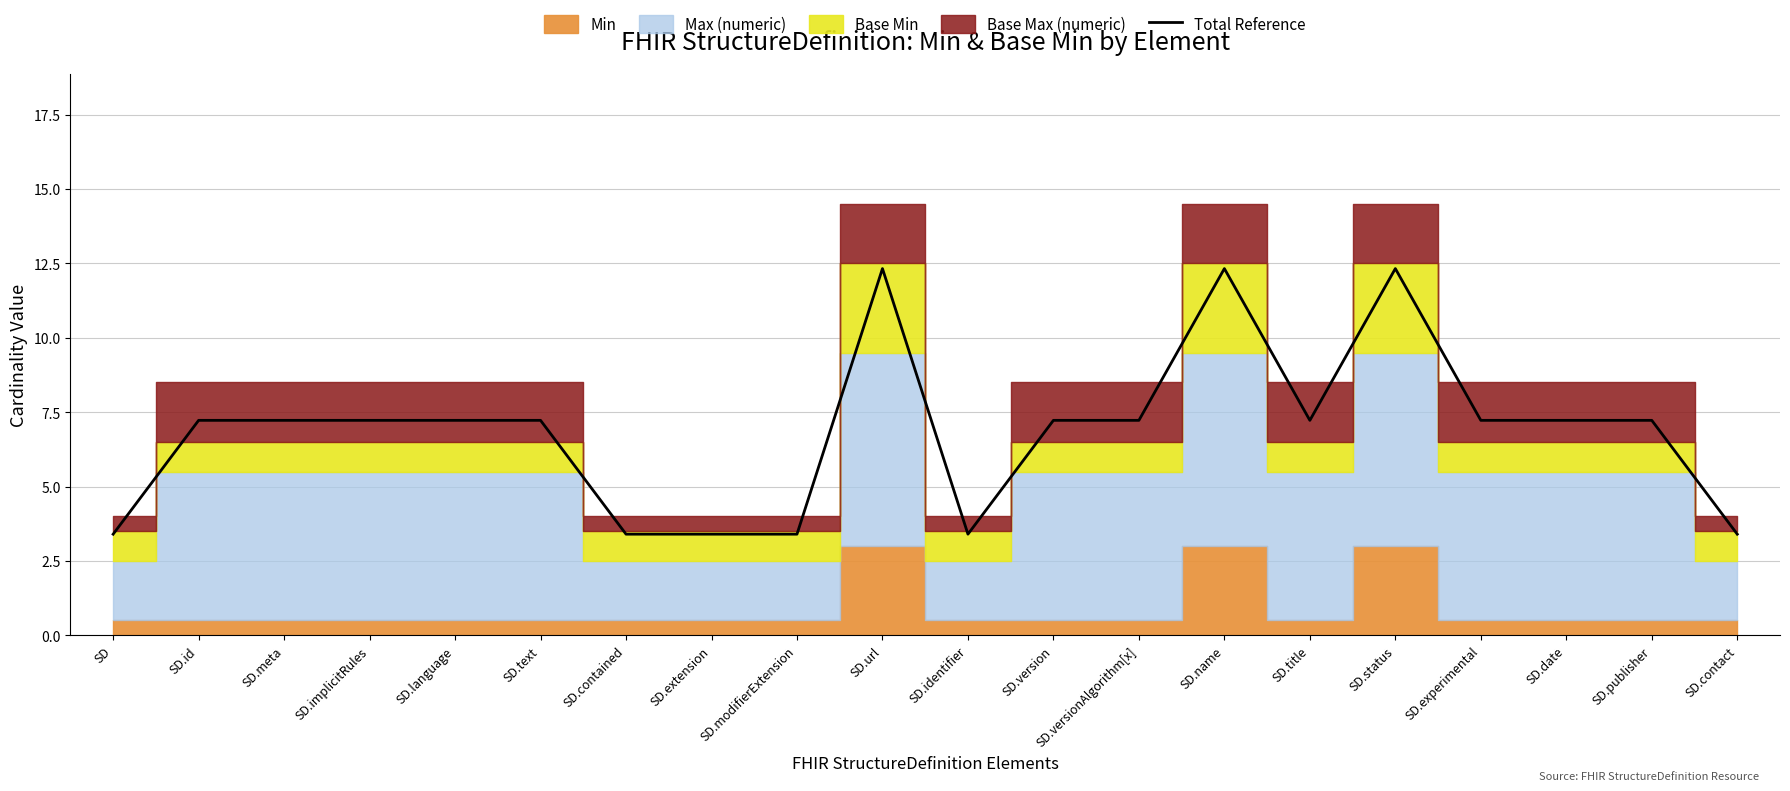

The value of Total Reference at SD.text is 7.2. True or false?

True